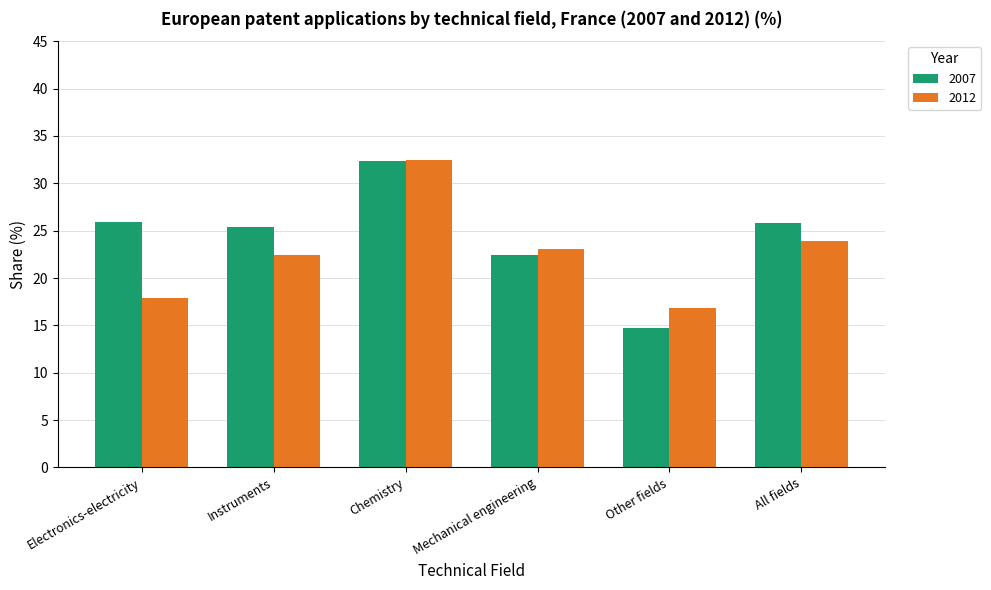

Read the 2012 value at Electronics-electricity.

17.9